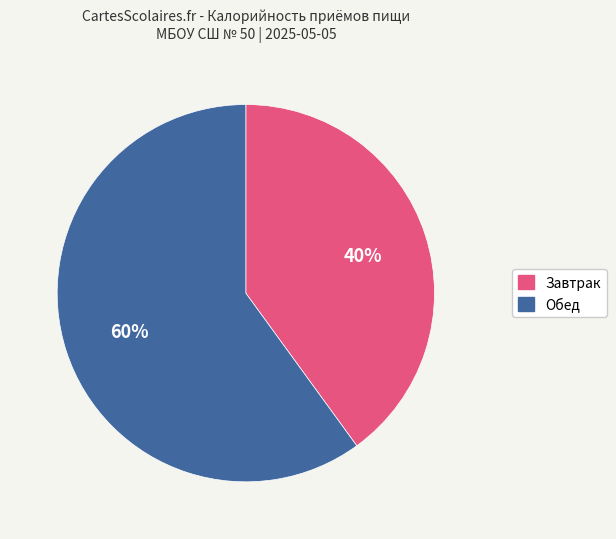

To the nearest percent, what is the difference between the largest and smallest slice percentages?

20%